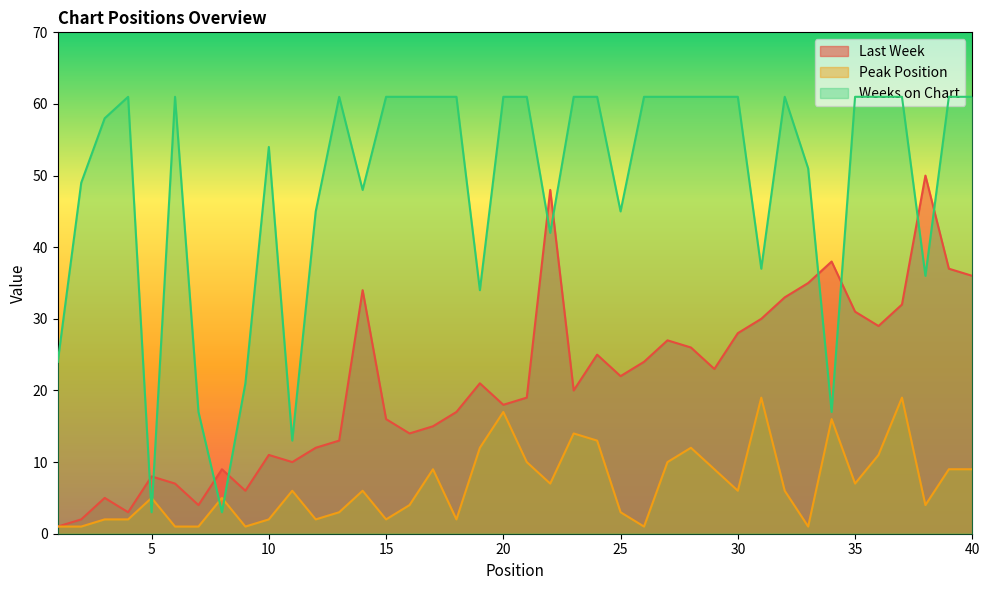

At which category does Last Week reach its first local valley?

4